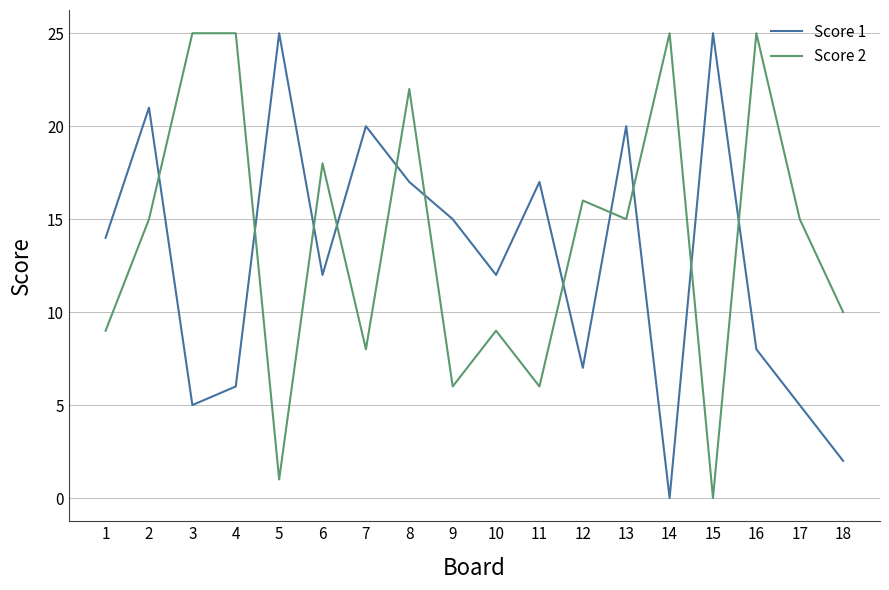

How many intersections are there between Score 1 and Score 2?

11